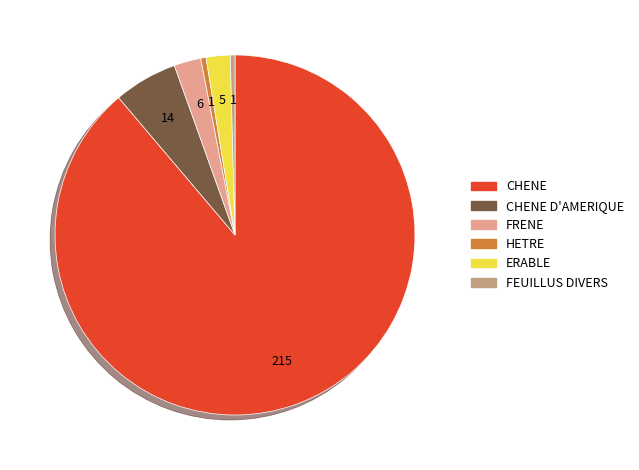

Does any single category account for the majority?

Yes